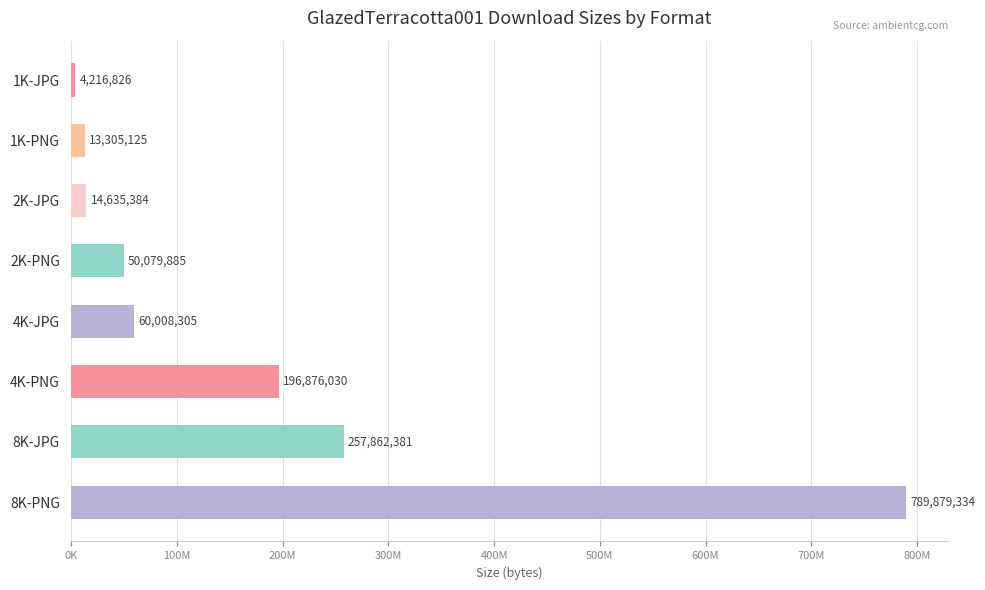

Where is the data nearest to the value 397048080?

8K-JPG